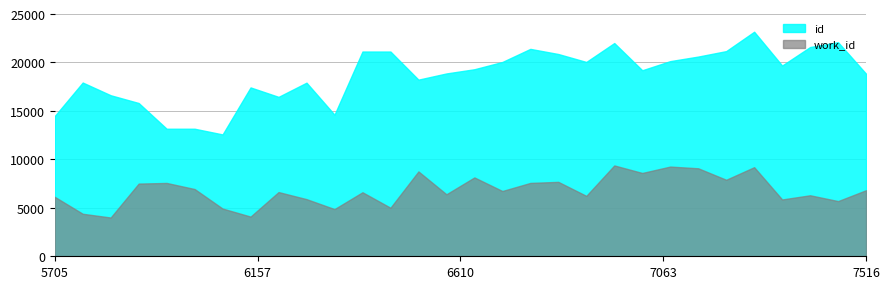

True or false: work_id and id cross at least once.

False